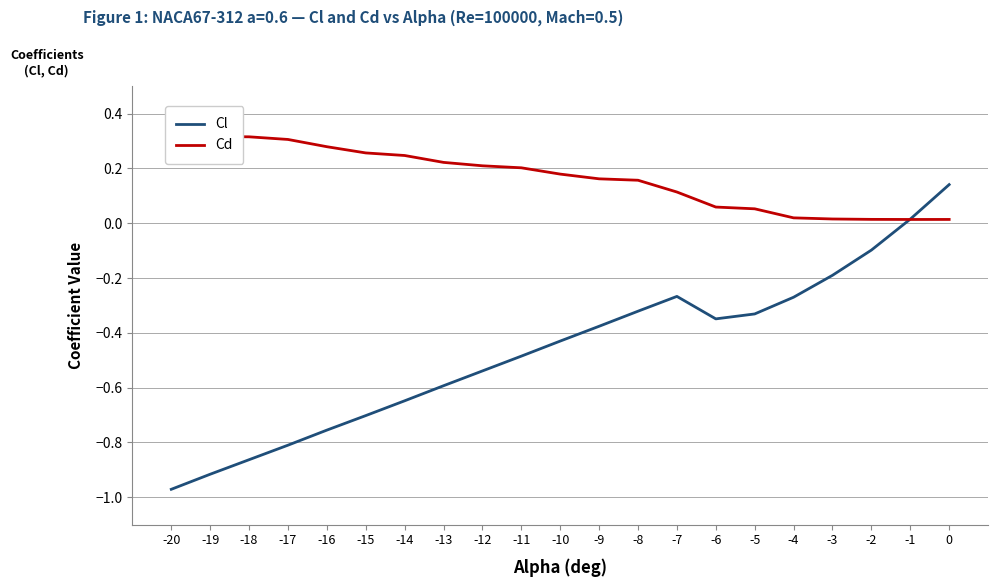

Reading right to left, what are all the values shown in this chart?

Cl: 0.1	0.0	-0.1	-0.2	-0.3	-0.3	-0.3	-0.3	-0.3	-0.4	-0.4	-0.5	-0.5	-0.6	-0.6	-0.7	-0.8	-0.8	-0.9	-0.9	-1.0
Cd: 0.0	0.0	0.0	0.0	0.0	0.1	0.1	0.1	0.2	0.2	0.2	0.2	0.2	0.2	0.2	0.3	0.3	0.3	0.3	0.3	0.3